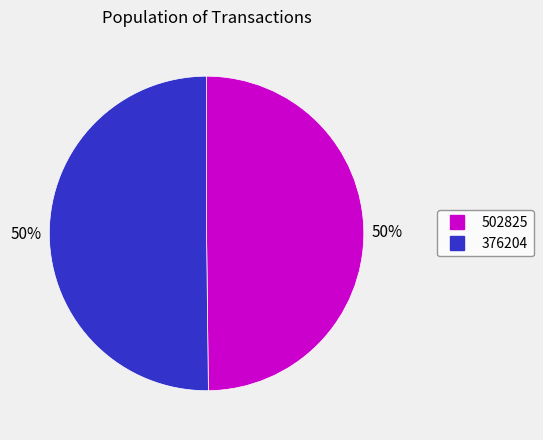

To the nearest percent, what portion does 376204 represent?

50%